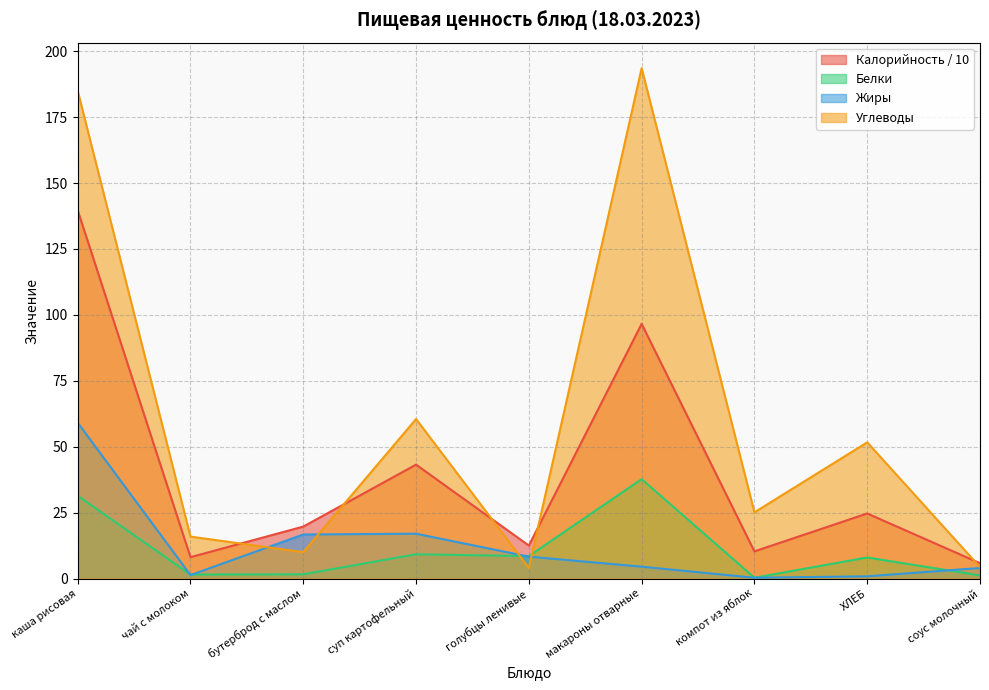

Rank the categories by Белки value from lowest to highest.

компот из яблок, соус молочный, чай с молоком, бутерброд с маслом, ХЛЕБ, голубцы ленивые, суп картофельный, каша рисовая, макароны отварные